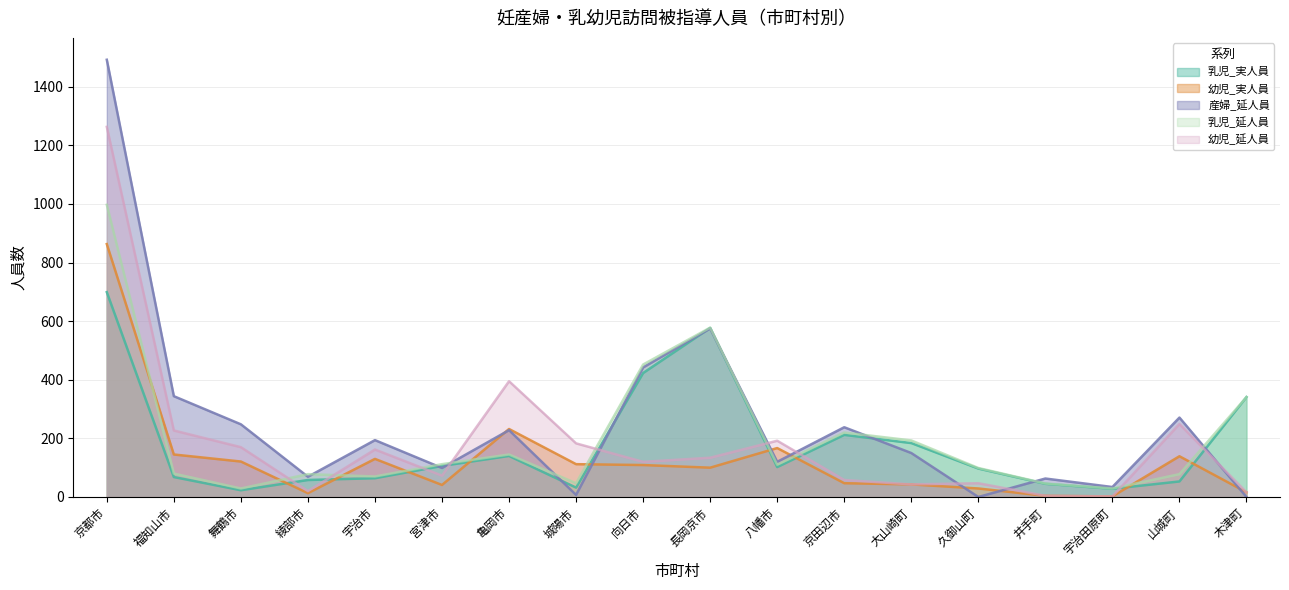

What is the approximate value of 乳児_延人員 at 宮津市?

112